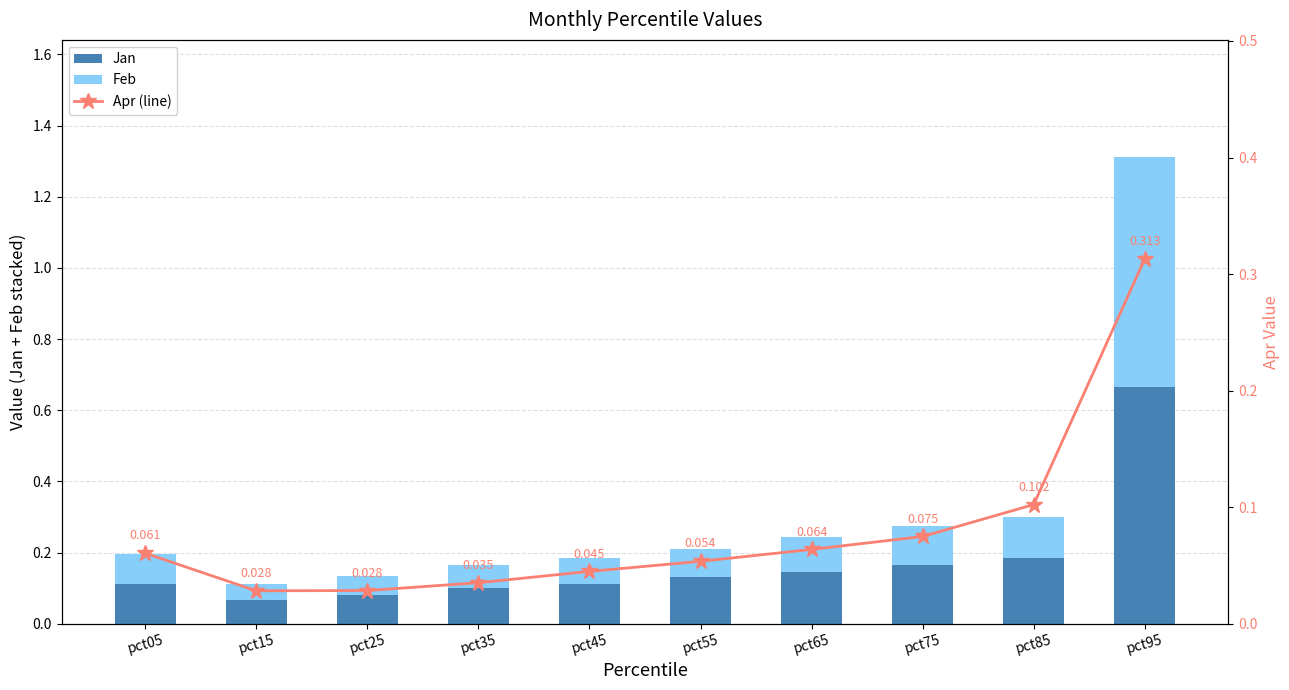

Does the chart contain stacked bars?

No